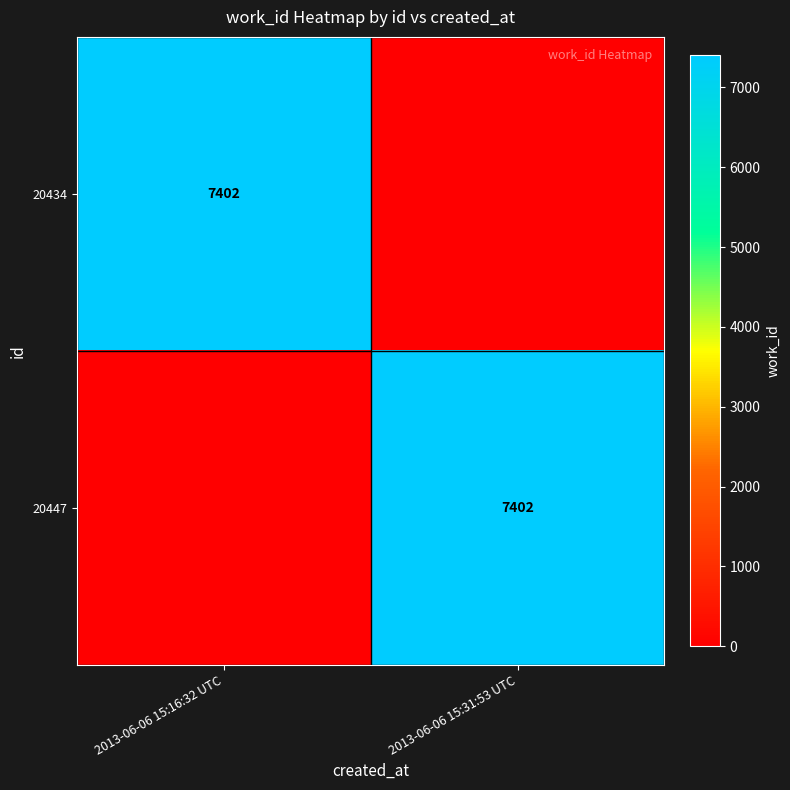

Between 2013-06-06 15:16:32 UTC and 2013-06-06 15:31:53 UTC, which is larger?

2013-06-06 15:16:32 UTC